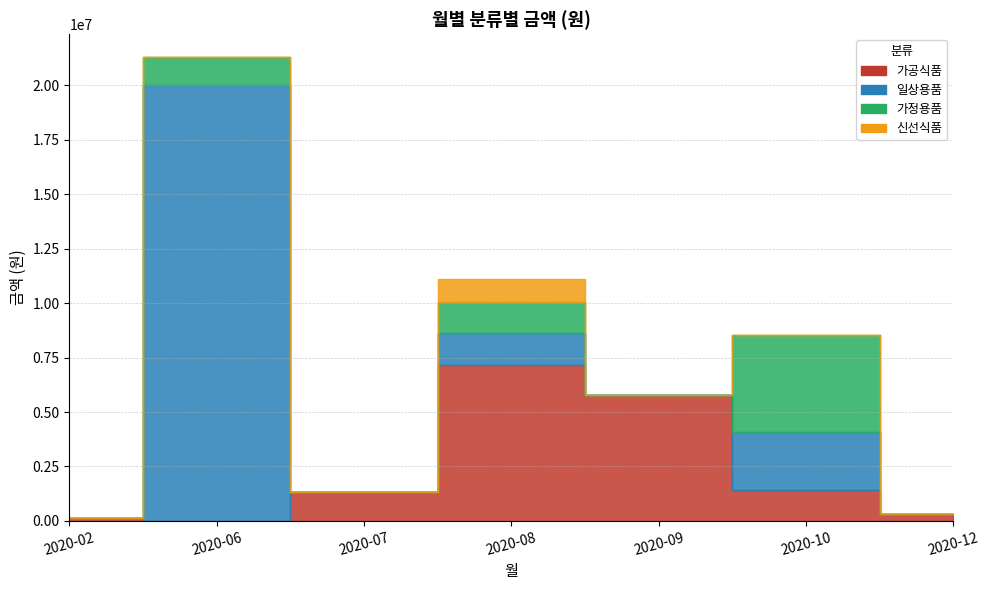

Between 2020-07 and 2020-09, which is larger?

2020-09